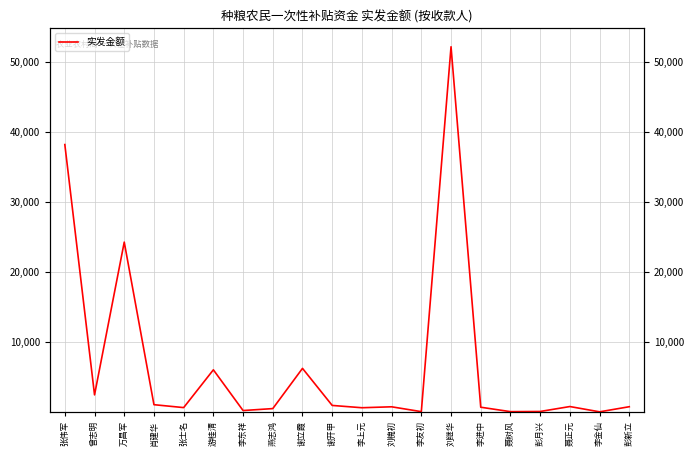

The chart shows a value of 15.2 at 李金仙. True or false?

False